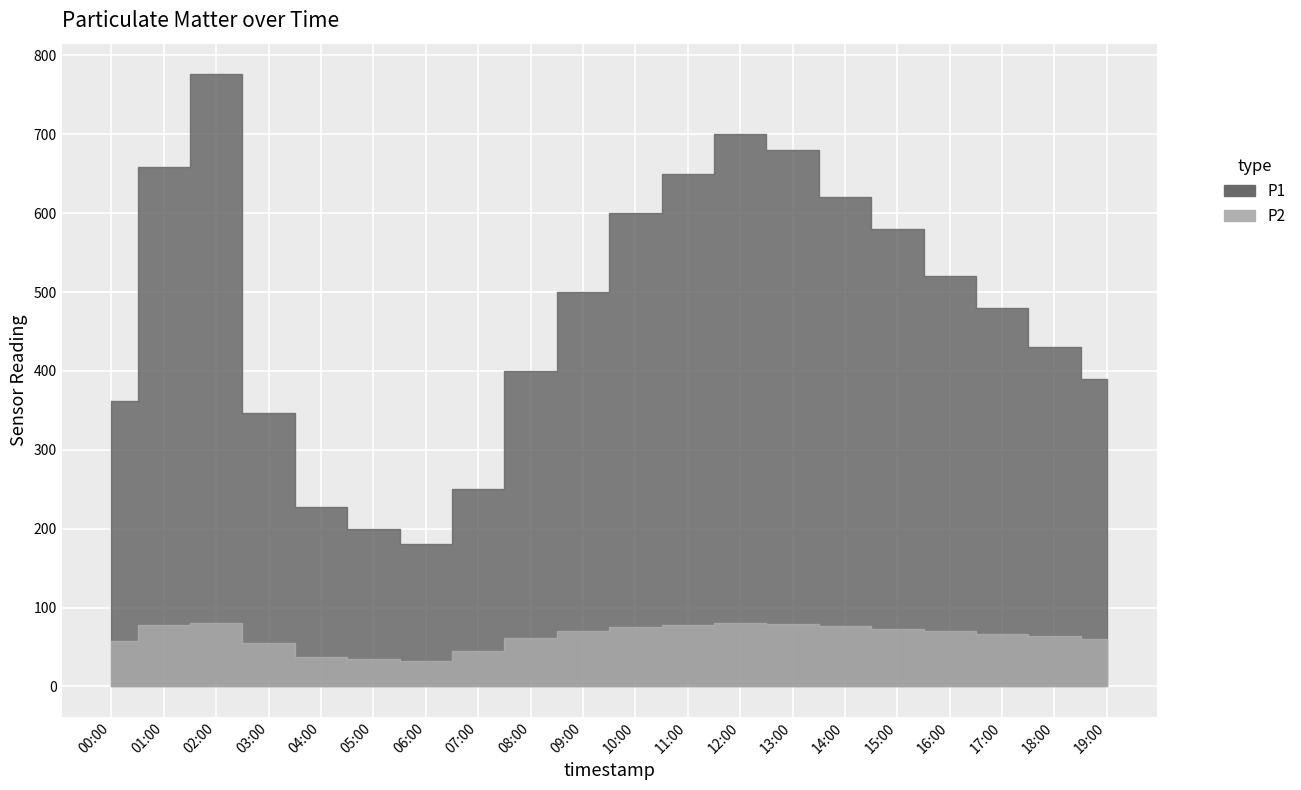

What is the approximate value of P2 at 08:00?

62.0